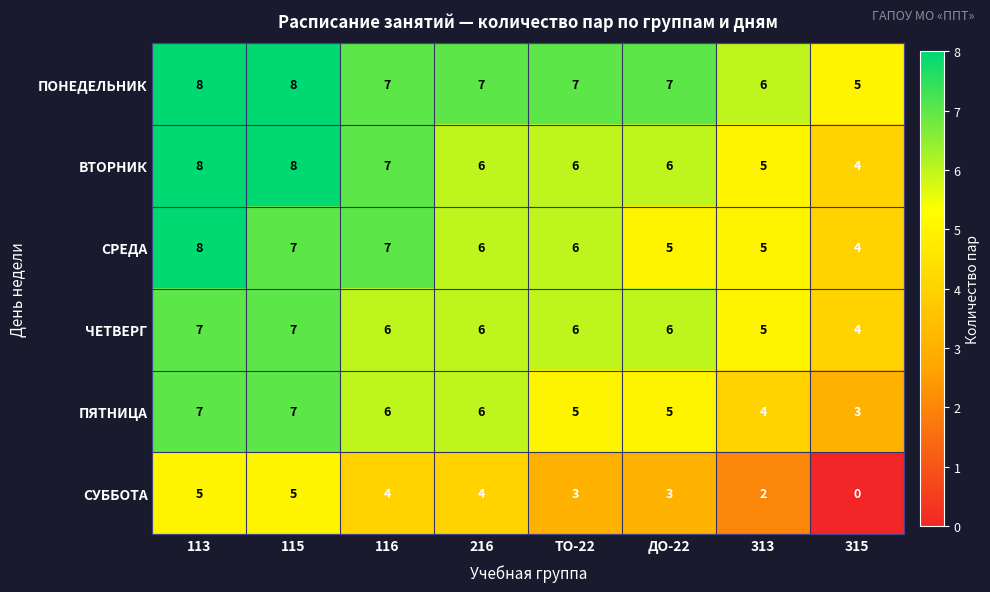

Which series has the largest total across all categories?

ПОНЕДЕЛЬНИК